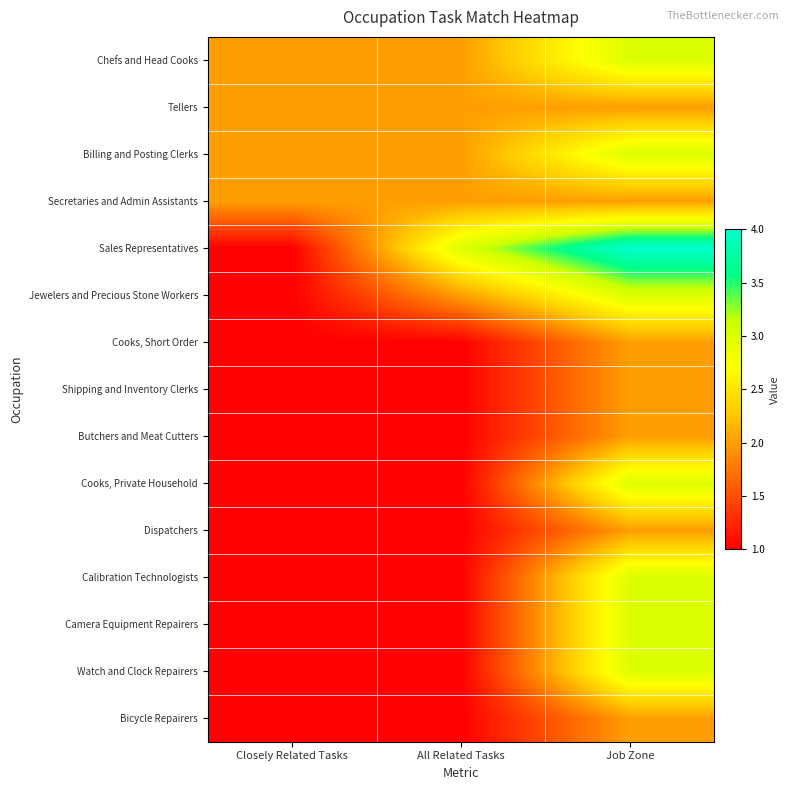

Rank the series by their maximum value, from lowest to highest.

Tellers, Secretaries and Admin Assistants, Cooks, Short Order, Shipping and Inventory Clerks, Butchers and Meat Cutters, Dispatchers, Bicycle Repairers, Chefs and Head Cooks, Billing and Posting Clerks, Jewelers and Precious Stone Workers, Cooks, Private Household, Calibration Technologists, Camera Equipment Repairers, Watch and Clock Repairers, Sales Representatives